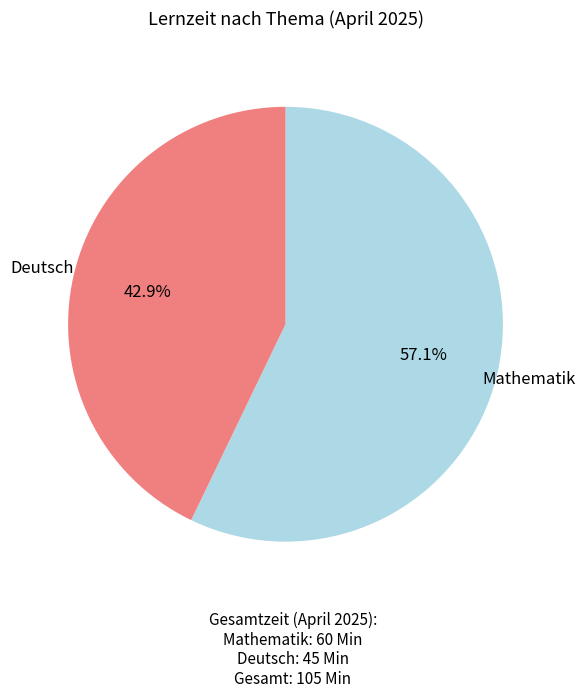

Is there a majority slice in this chart?

Yes